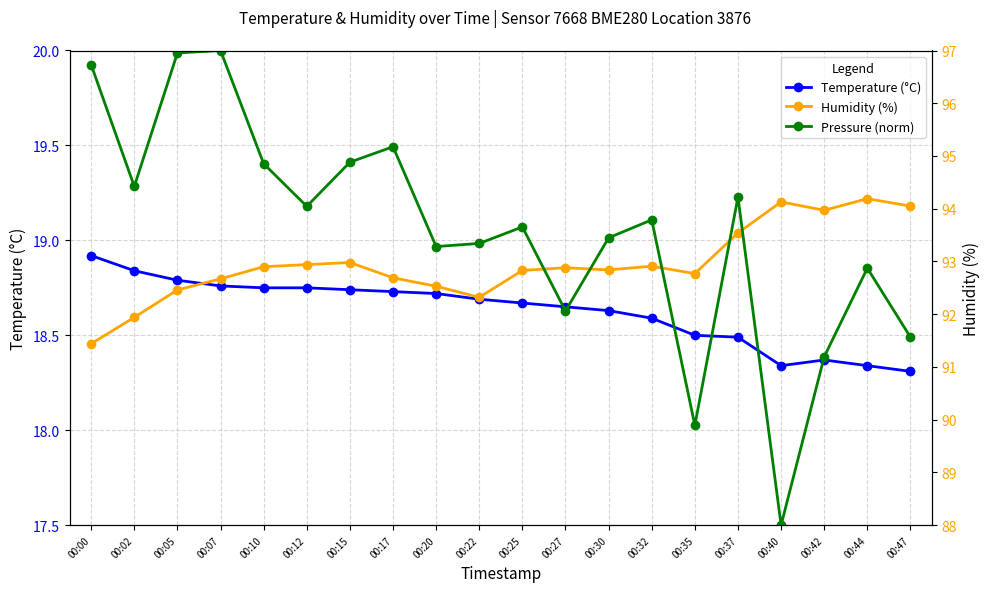

Where is Humidity (%) nearest to the value 92?

00:02